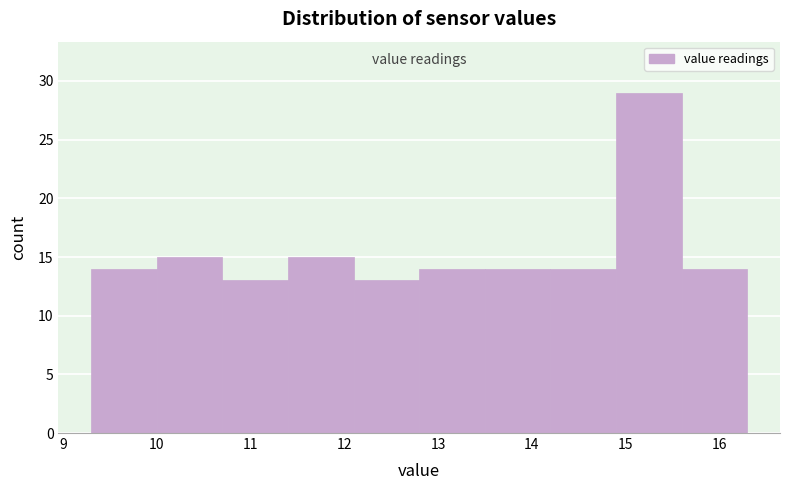

Reading left to right, transcribe this chart: for each bar, give the range it covers on the x-axis and its height. The values are not printed on the chart, so give them approximately, as read against the axis.

9.3 to 10.0: 14
10.0 to 10.7: 15
10.7 to 11.4: 13
11.4 to 12.1: 15
12.1 to 12.8: 13
12.8 to 13.5: 14
13.5 to 14.2: 14
14.2 to 14.9: 14
14.9 to 15.6: 29
15.6 to 16.3: 14